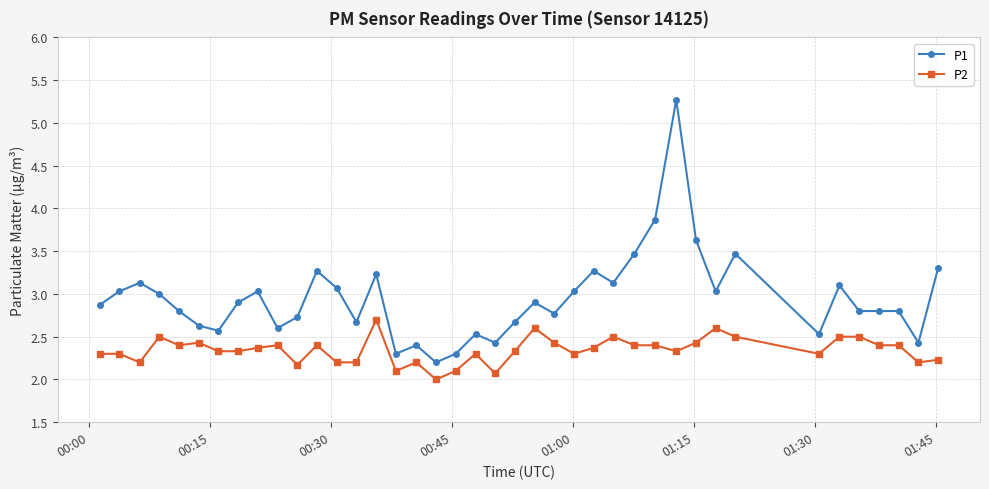

True or false: P1 and P2 intersect in this chart.

False